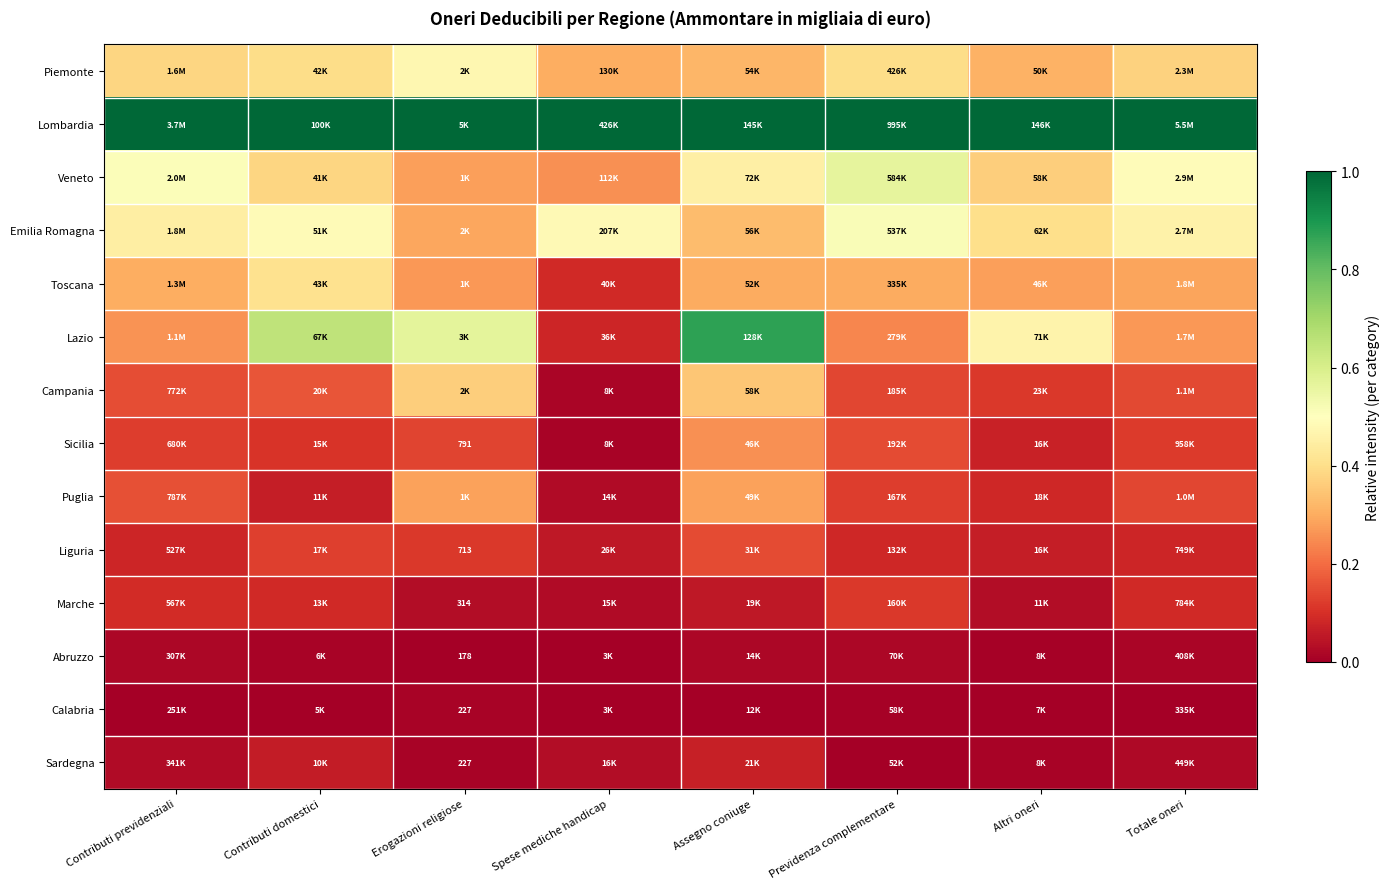

The Abruzzo series shows 0.0 at Contributi previdenziali. True or false?

True